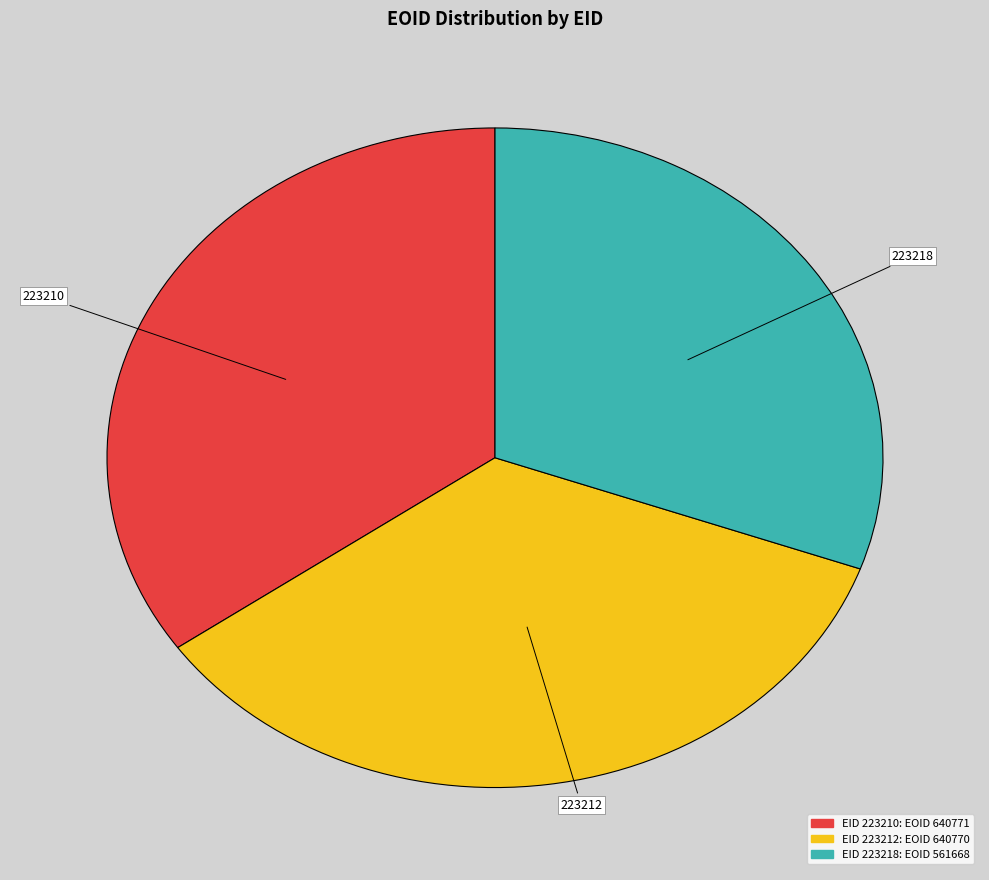

What is the ratio of the value at 223212 to the value at 223210?

1.0